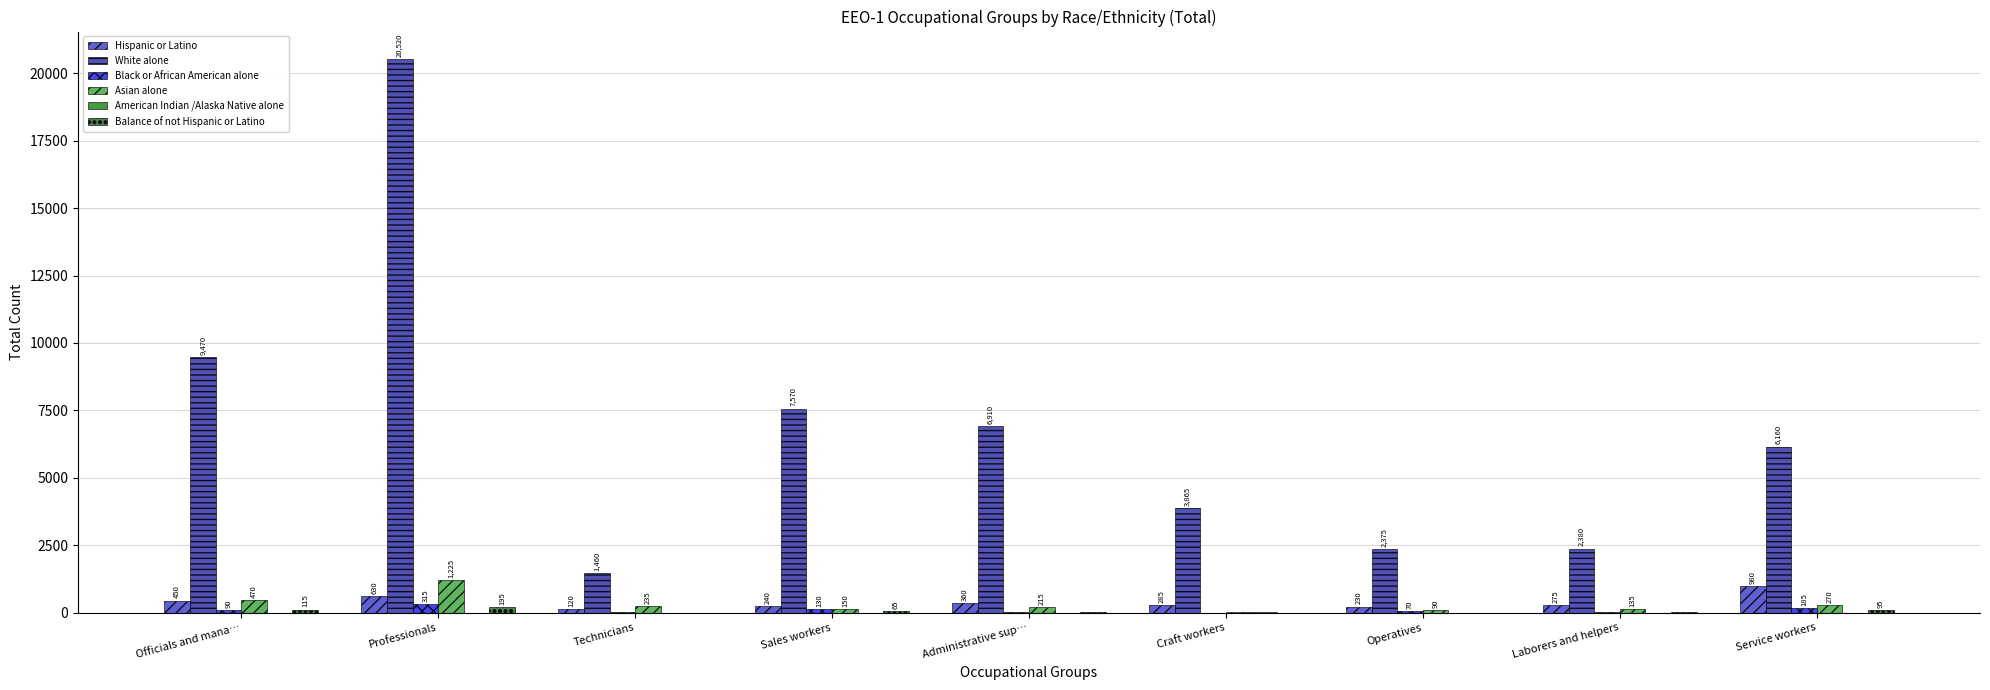

What is the sum of the Black or African American alone values at Laborers and helpers and Operatives?

90